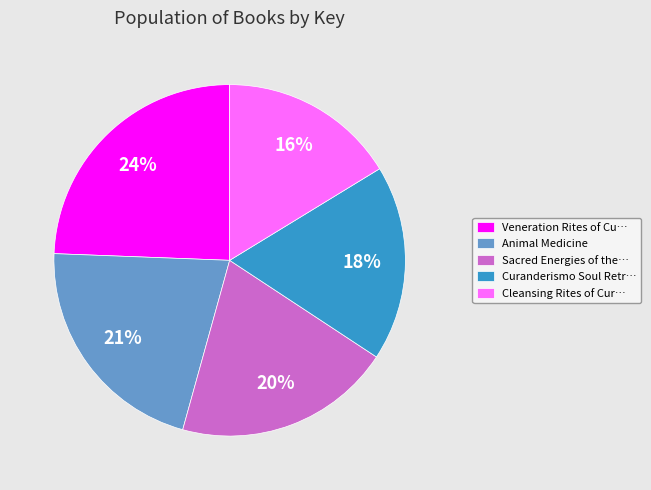

What is the largest slice in the pie chart?

Veneration Rites of Cu…